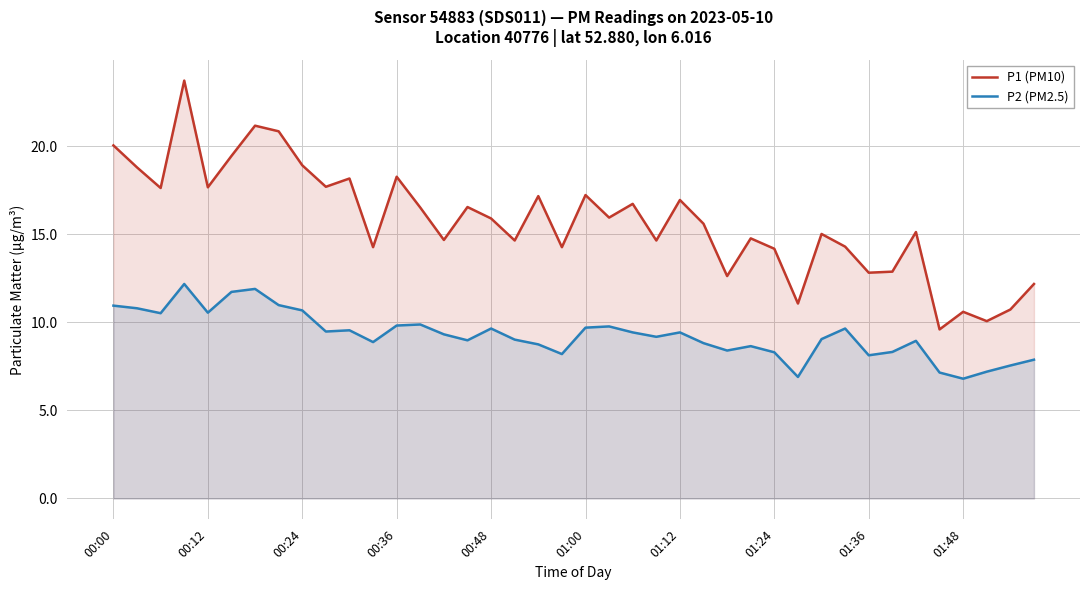

Which series has the widest spread of values?

P1 (PM10)